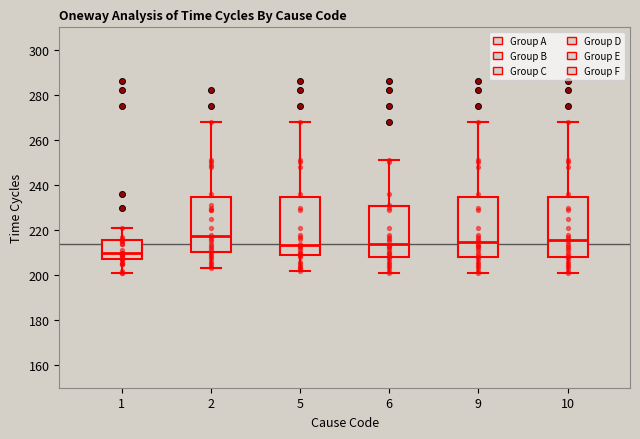

Which box's median line is the lowest?

1